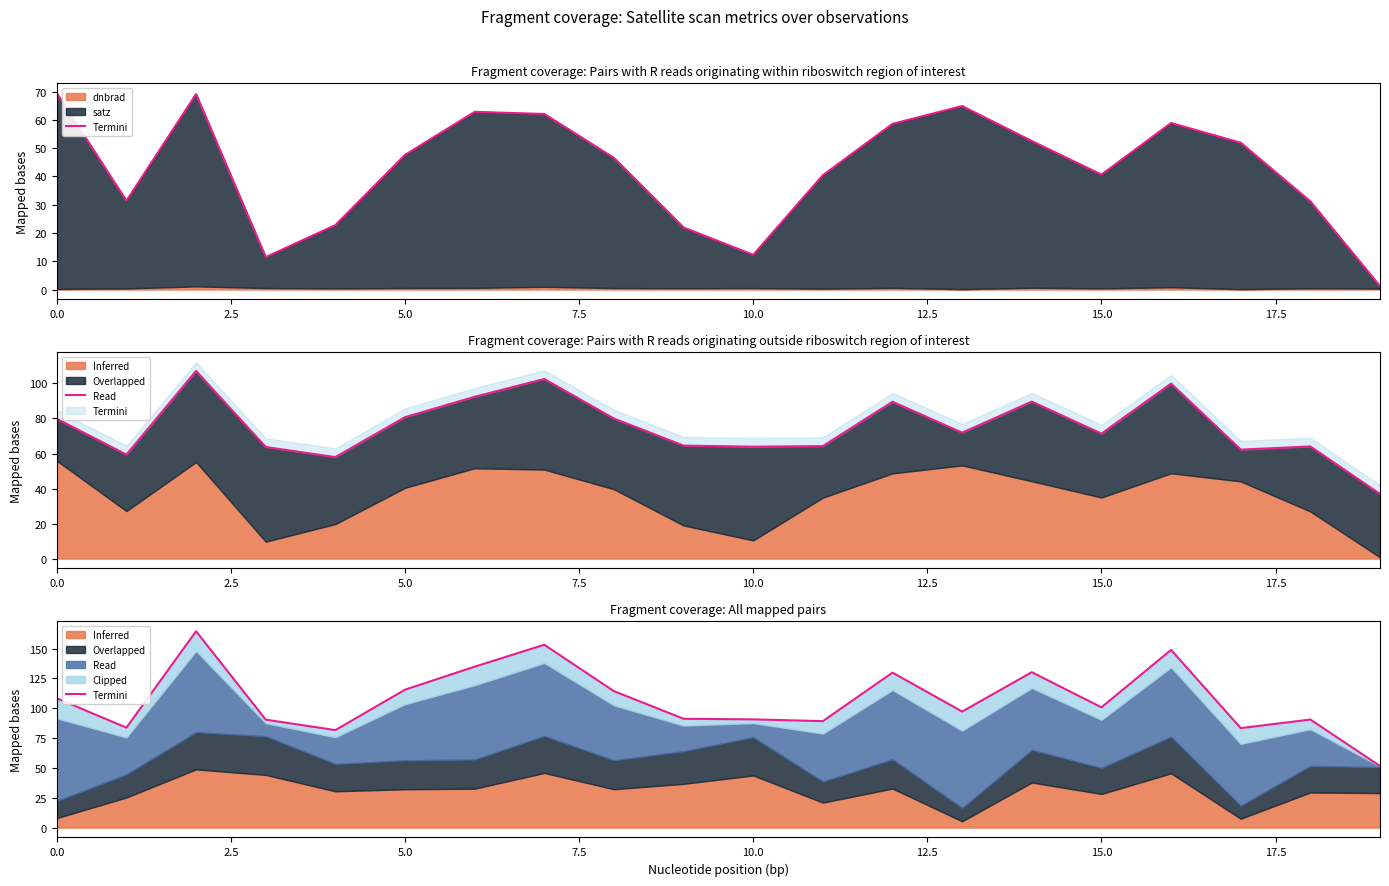

What is the change in value from 15 to 19?

-49.1